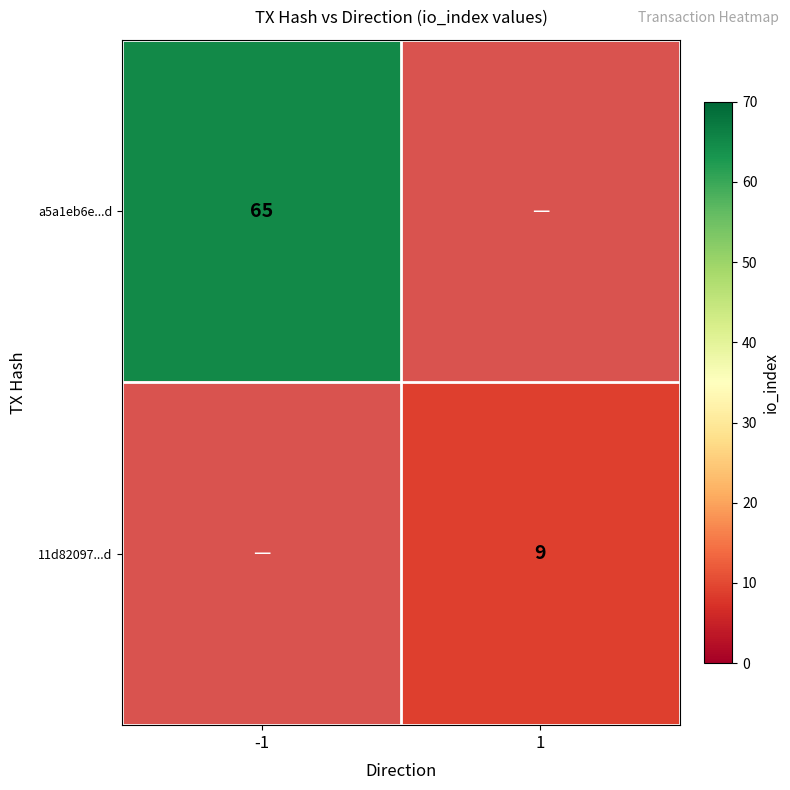

Is it true that a5a1eb6e...d equals 86 at -1?

False